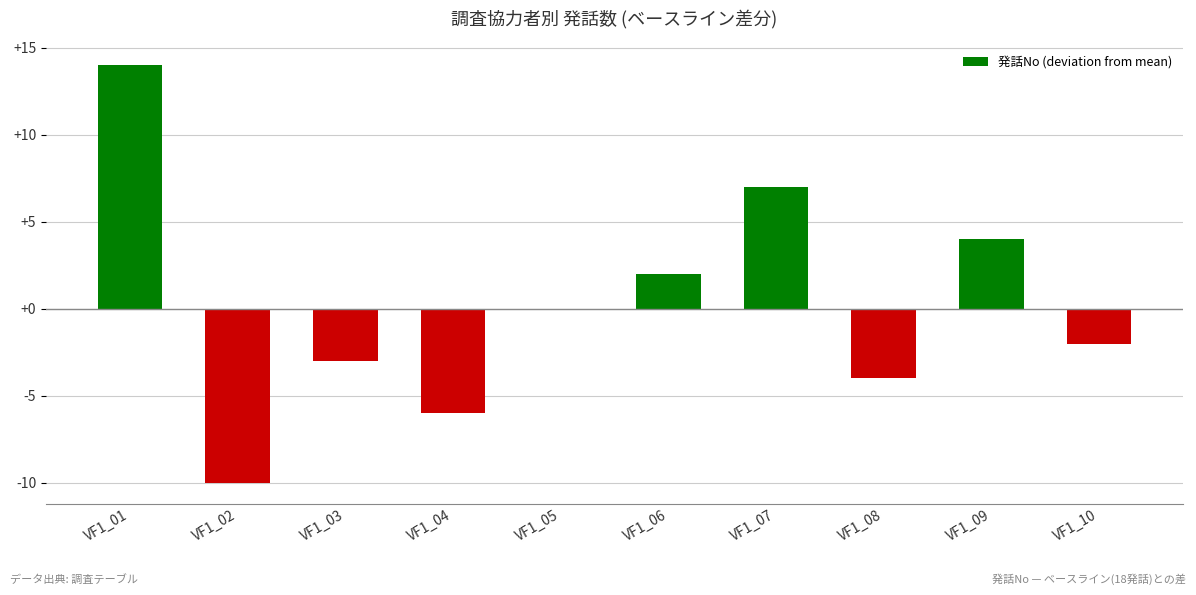

What is the change in value from VF1_01 to VF1_03?

-17